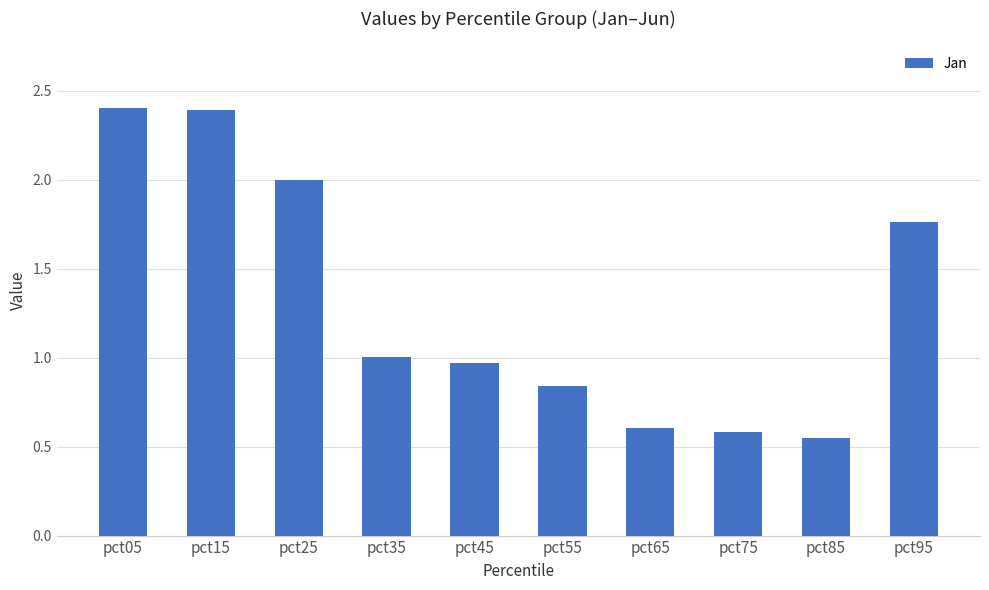

What is the sum of the values at pct05 and pct45?

3.4